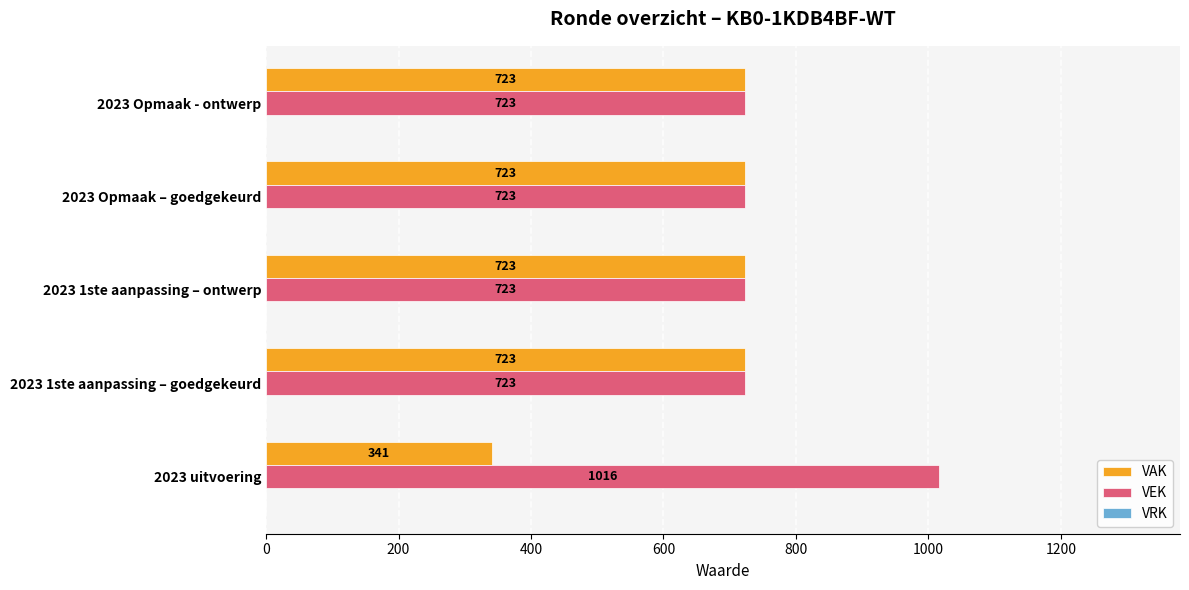

List the series in order of their overall mean, lowest first.

VAK, VEK